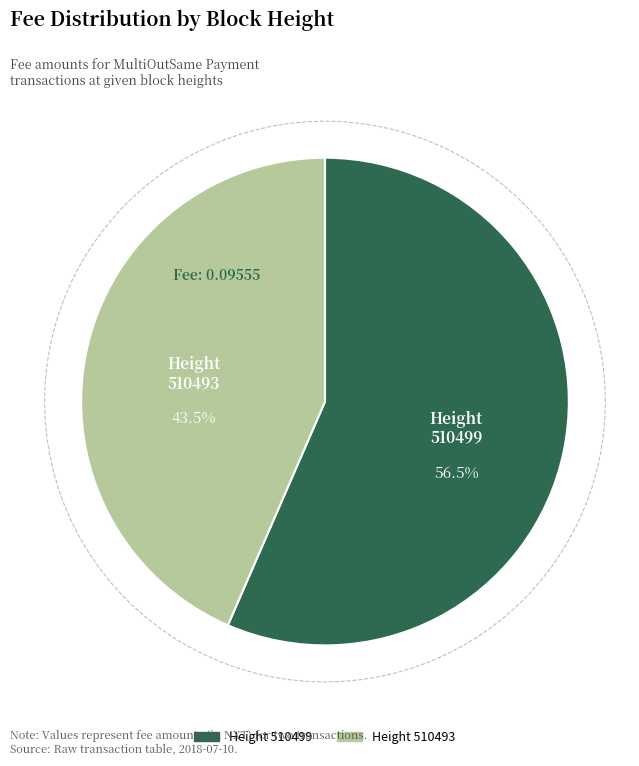

True or false: 510499 accounts for 57% of the total.

True